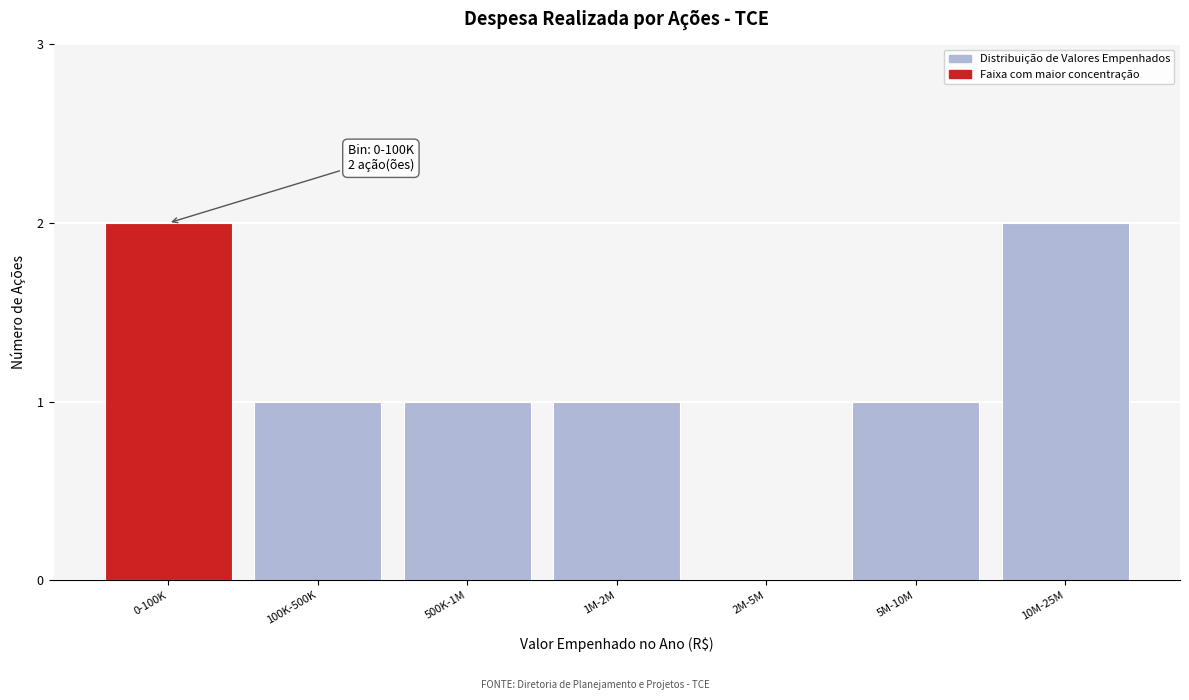

Reading left to right, list all the values displayed in this chart.

0-100K=2	100K-500K=1	500K-1M=1	1M-2M=1	2M-5M=0	5M-10M=1	10M-25M=2